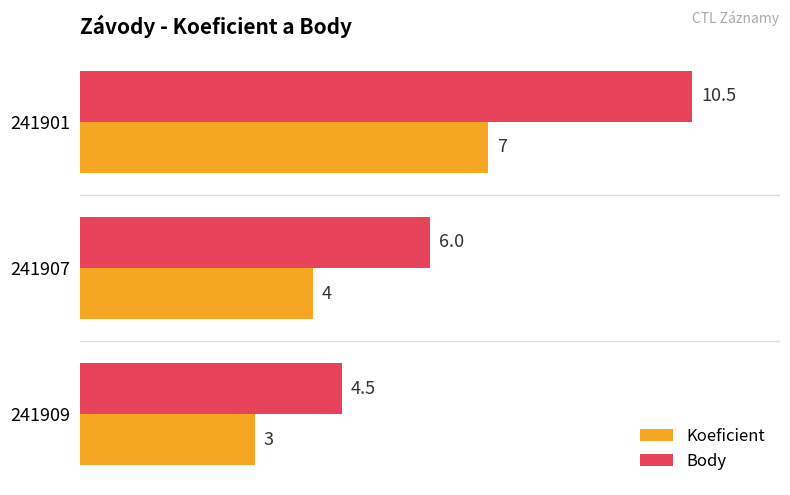

What is the sum of the Koeficient values at 241907 and 241901?

11.0